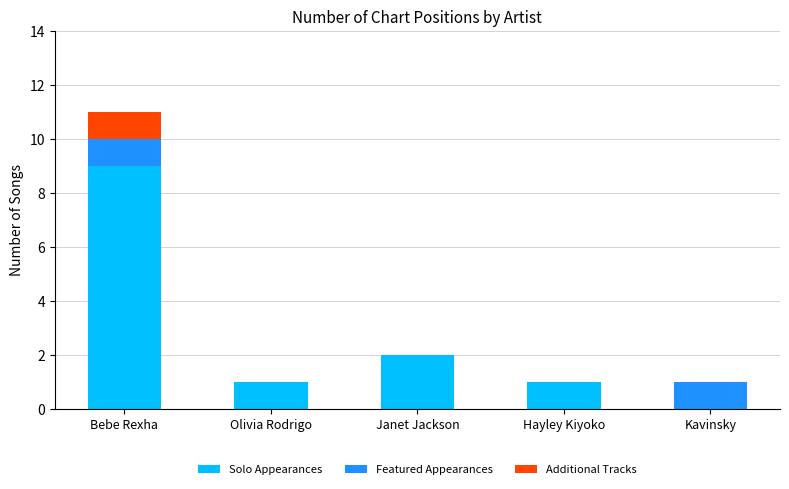

Reading right to left, transcribe the values for Solo Appearances.

Kavinsky=0	Hayley Kiyoko=1	Janet Jackson=2	Olivia Rodrigo=1	Bebe Rexha=9